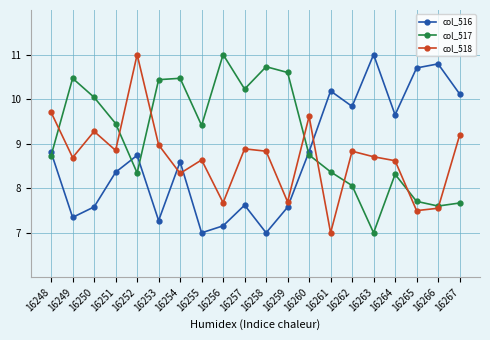

Is it true that col_517 equals 2.5 at 16262?

False